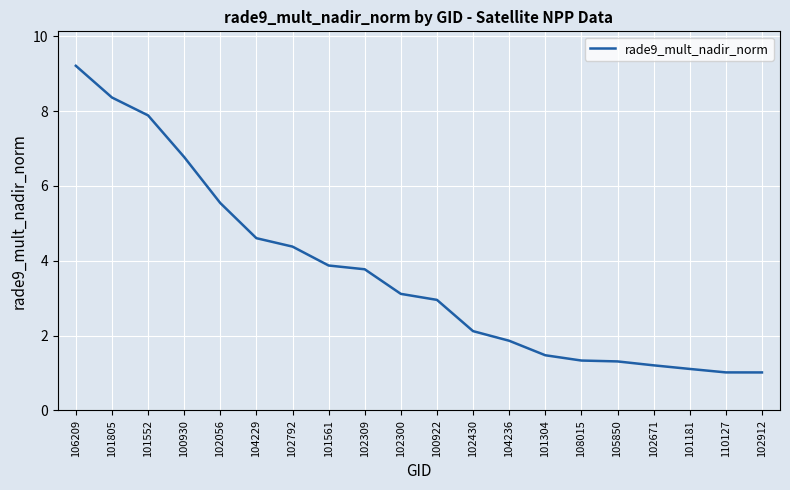

What is the greatest value displayed?

9.2